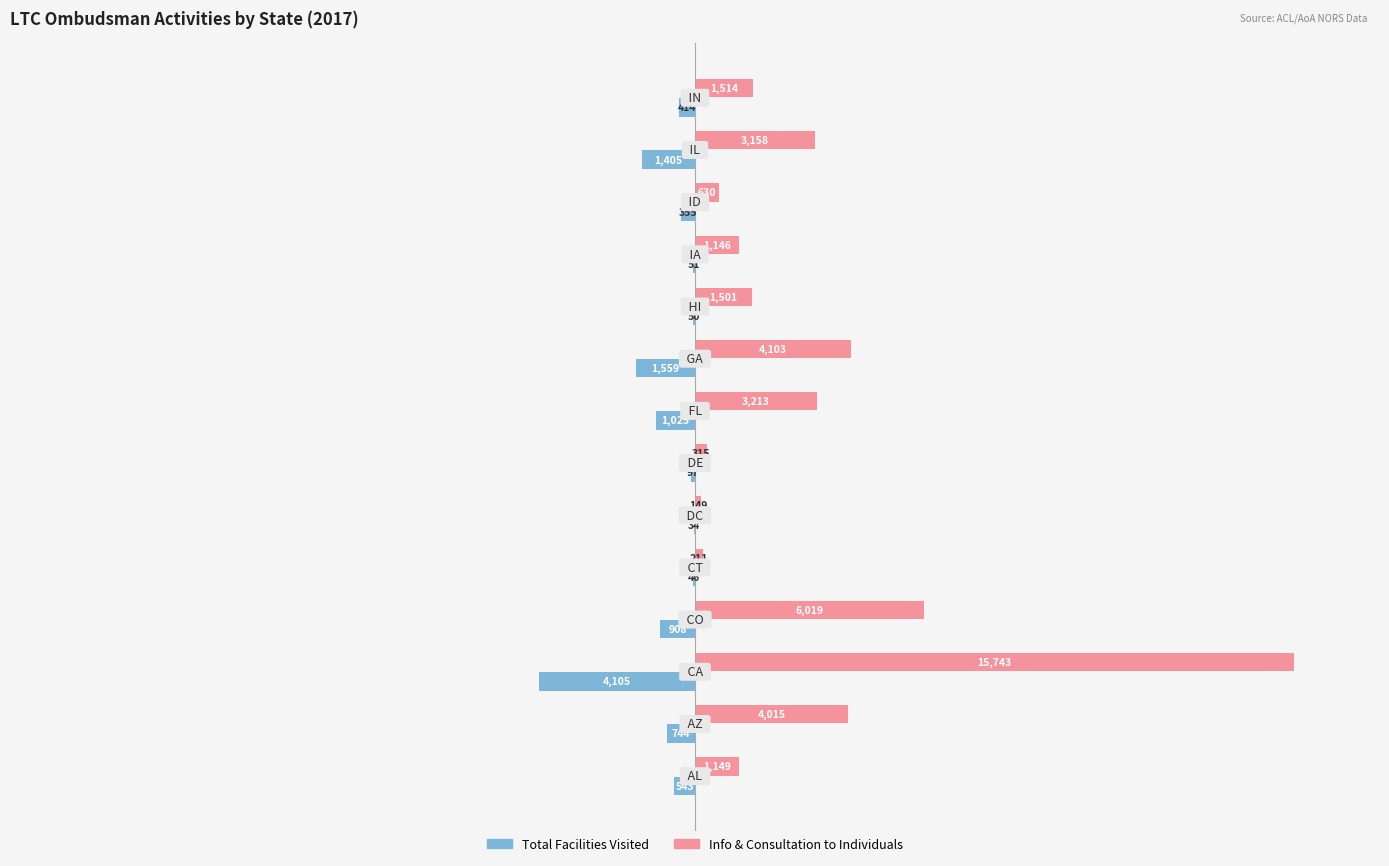

Which series has the largest total across all categories?

Info & Consultation to Individuals